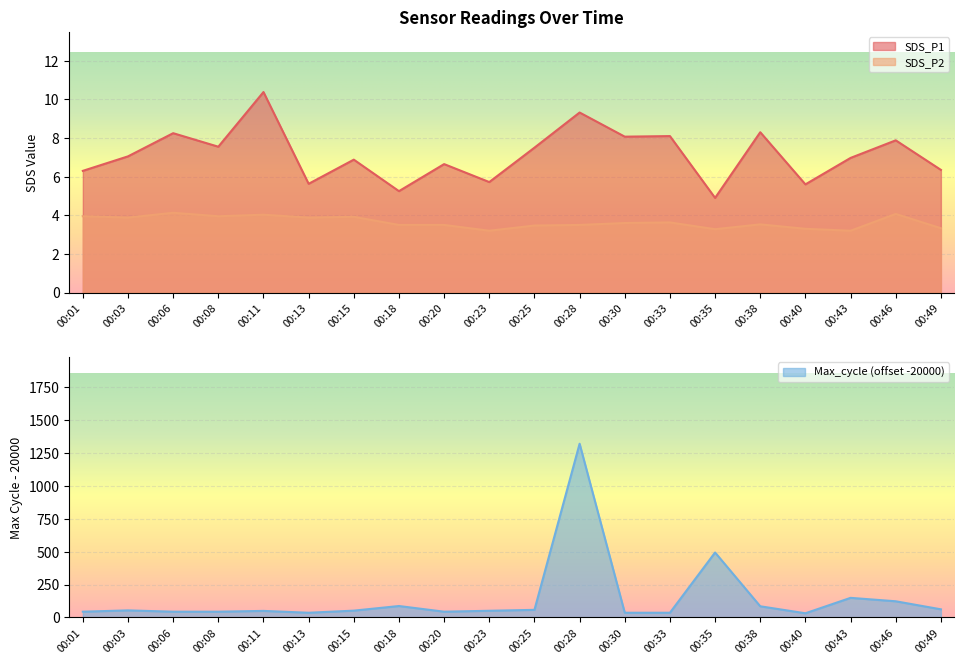

At which category does Max_cycle reach its first local valley?

00:13